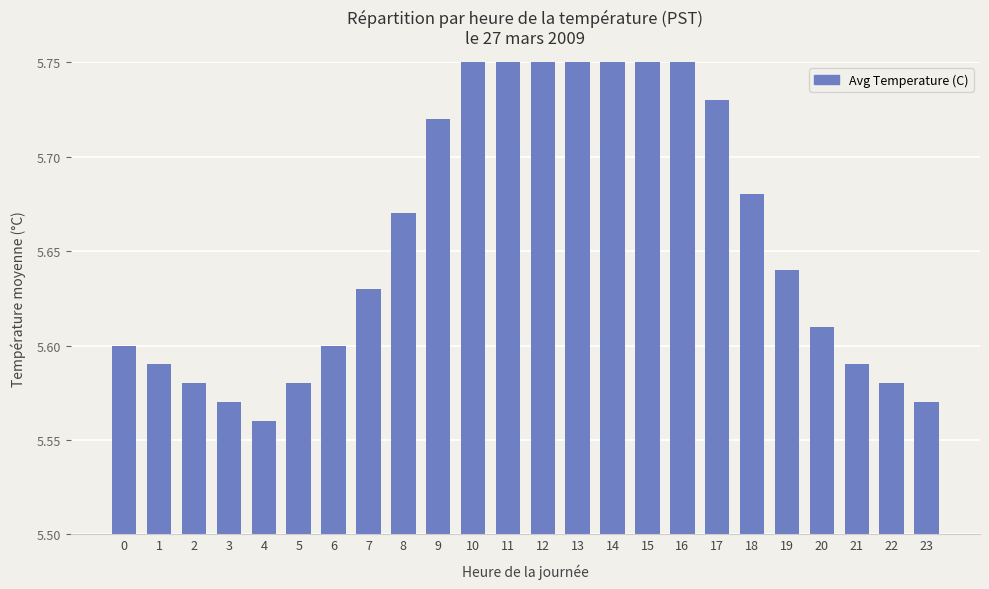

The chart shows a value of 5.8 at 16. True or false?

True